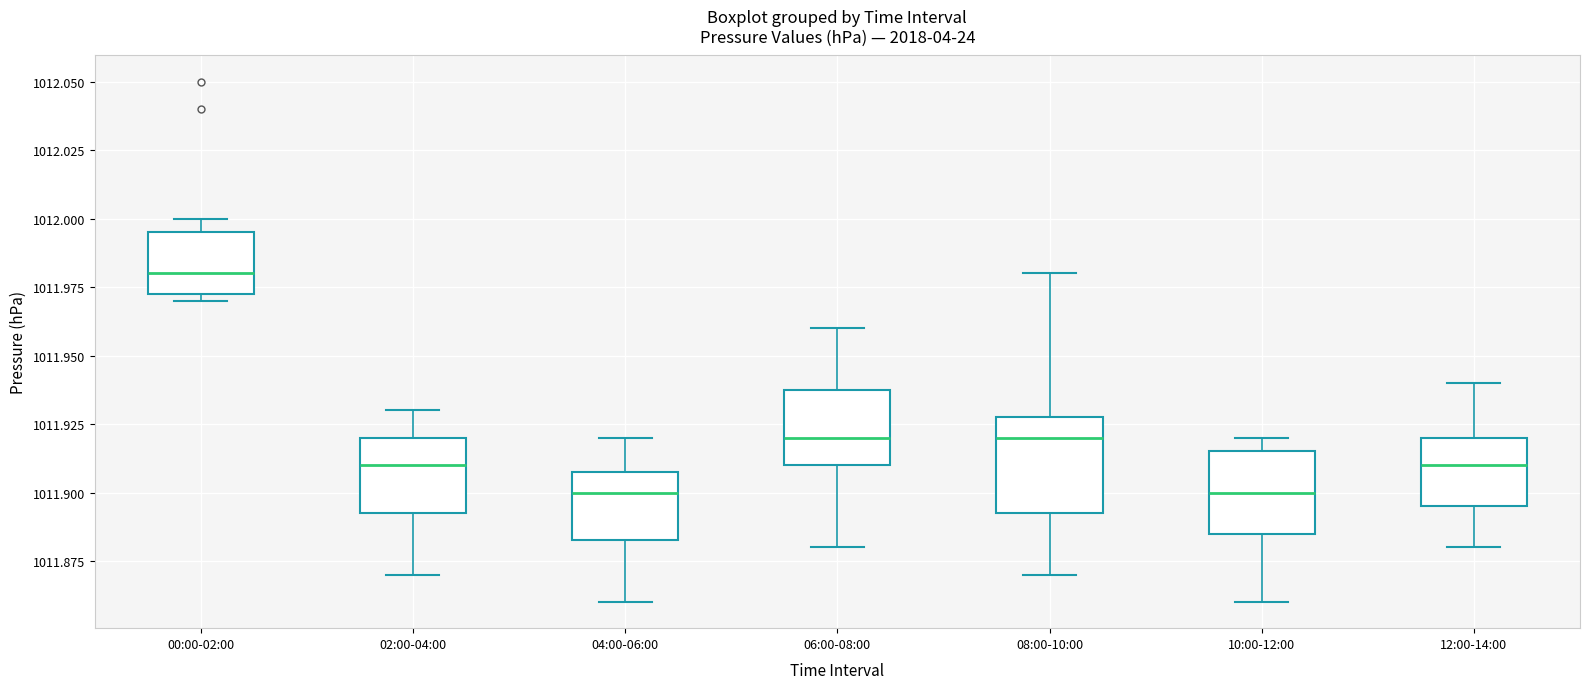

Where does the upper whisker of the box for 08:00-10:00 end on the y-axis? The values are not printed on the chart, so give them approximately, as read against the axis.

1011.980